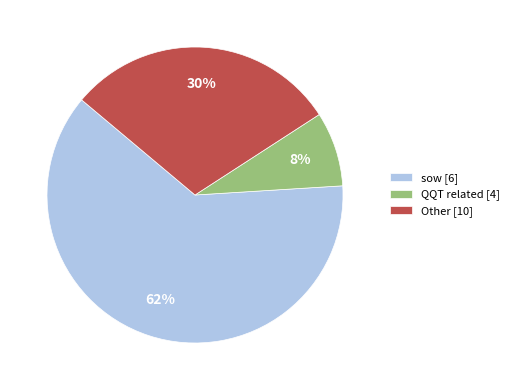

Between QQT related [4] and sow [6], which is larger?

sow [6]